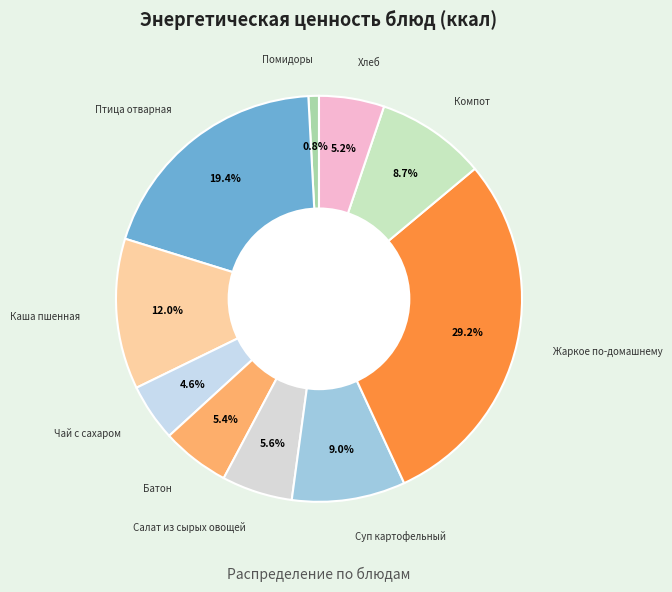

What is the largest slice in the pie chart?

Жаркое по-домашнему